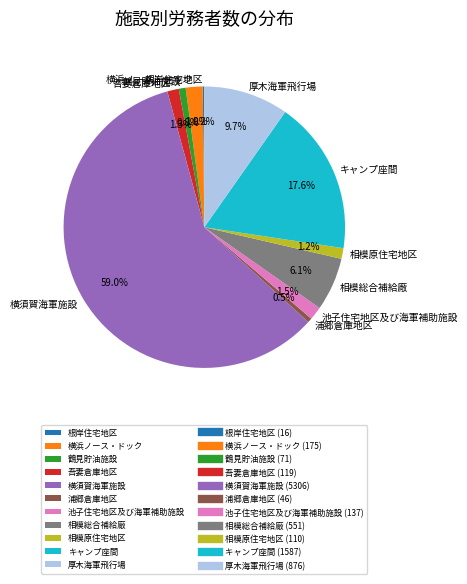

Combined, do 相模総合補給廠 and 池子住宅地区及び海軍補助施設 account for over 50%?

No